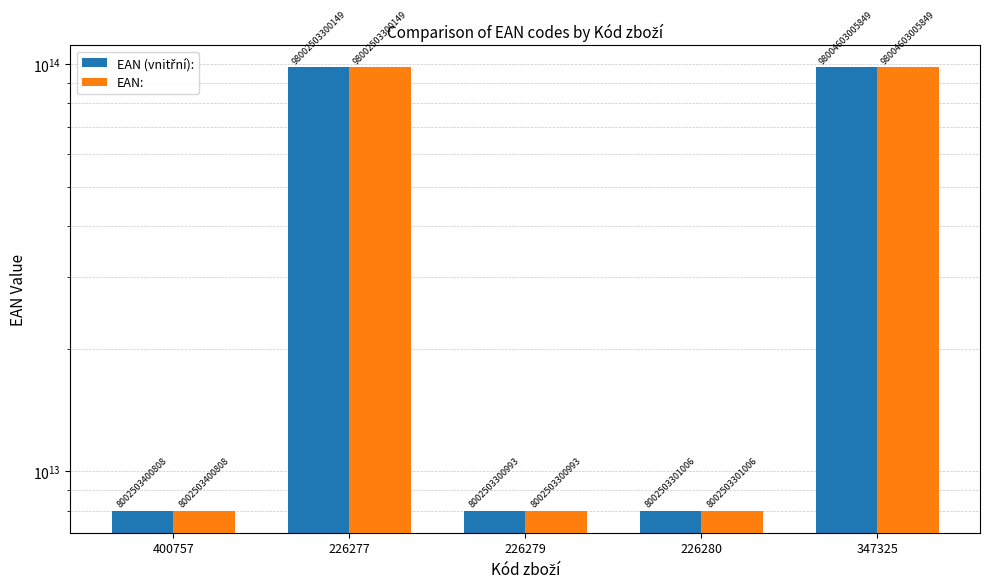

Reading left to right, extract all data points from this chart.

EAN (vnitřní):: 8002503400808	98002503300149	8002503300993	8002503301006	98004603005849
EAN:: 8002503400808	98002503300149	8002503300993	8002503301006	98004603005849